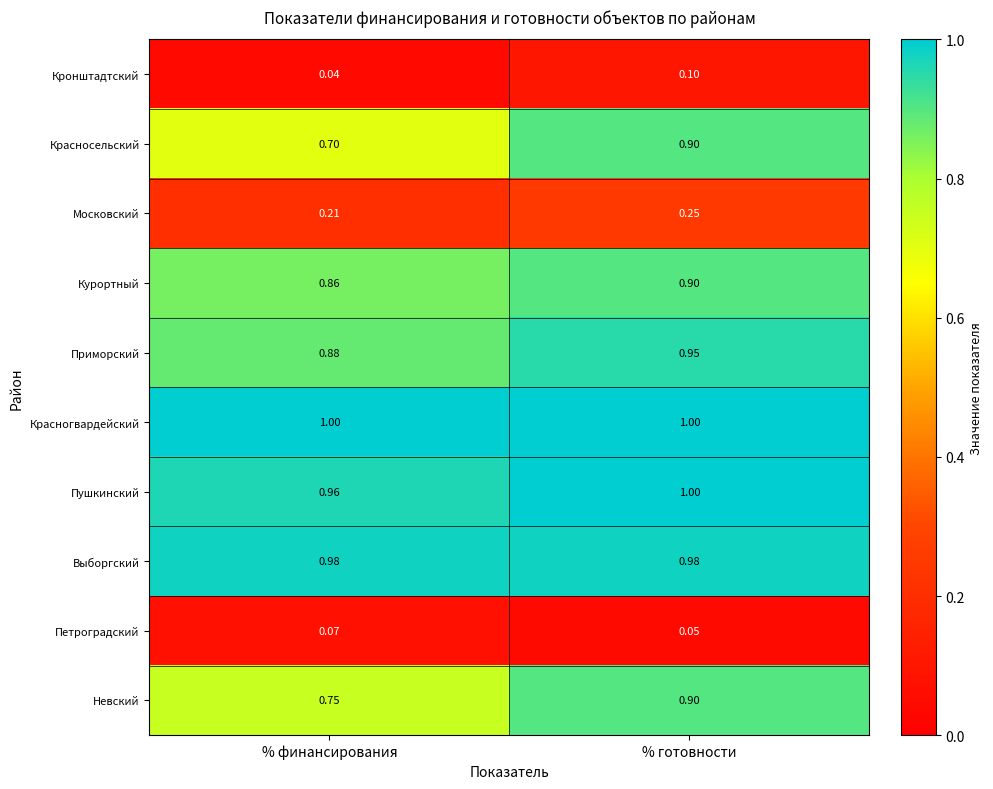

Which category has the highest value in the Невский series?

% готовности